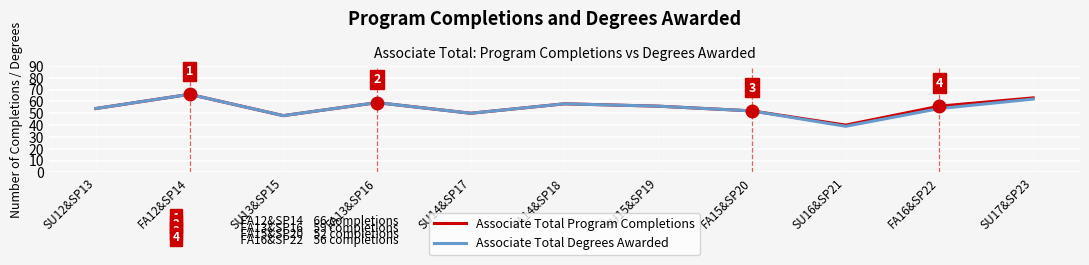

At which category is the sum across all series the highest?

FA12&SP14